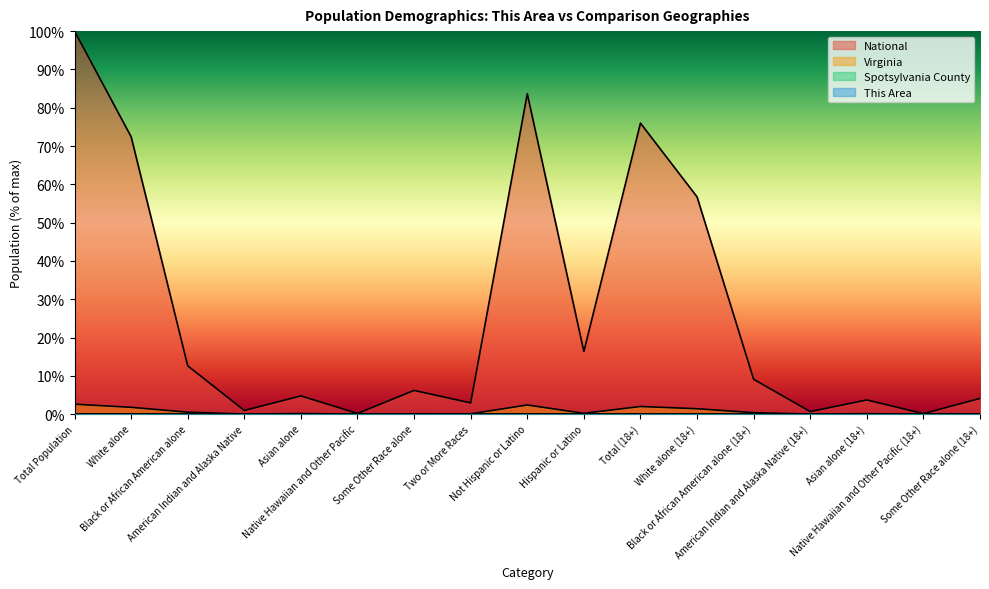

Which series has the largest range (max minus min)?

National